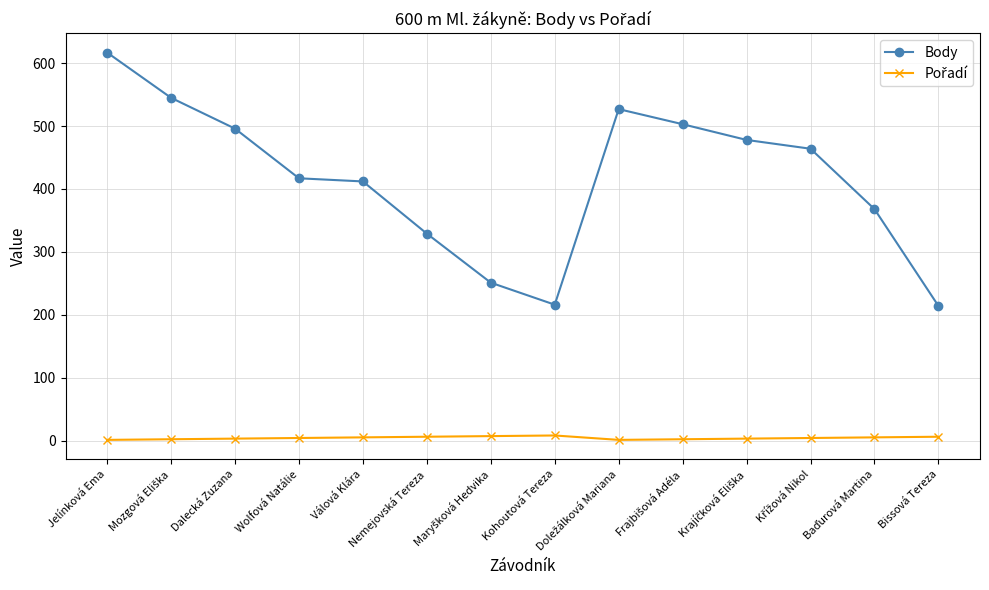

How many lines are shown in the chart?

2